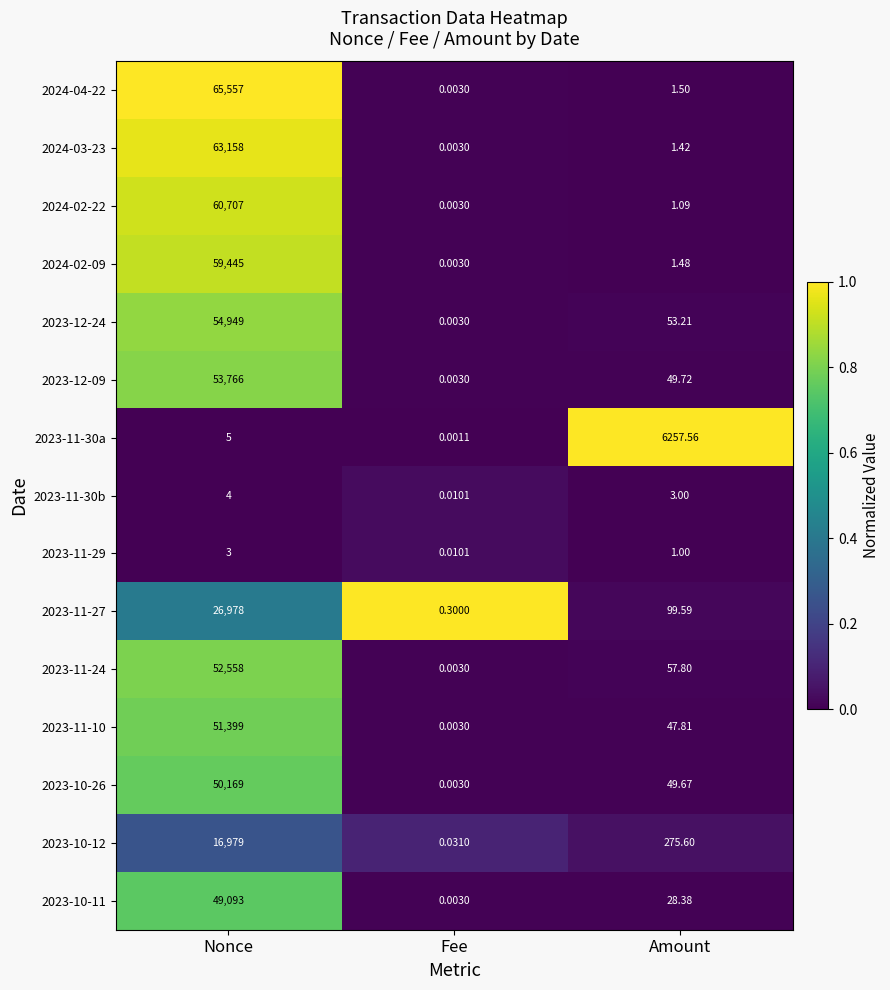

Rank the categories by 2023-10-12 value from highest to lowest.

Nonce, Amount, Fee